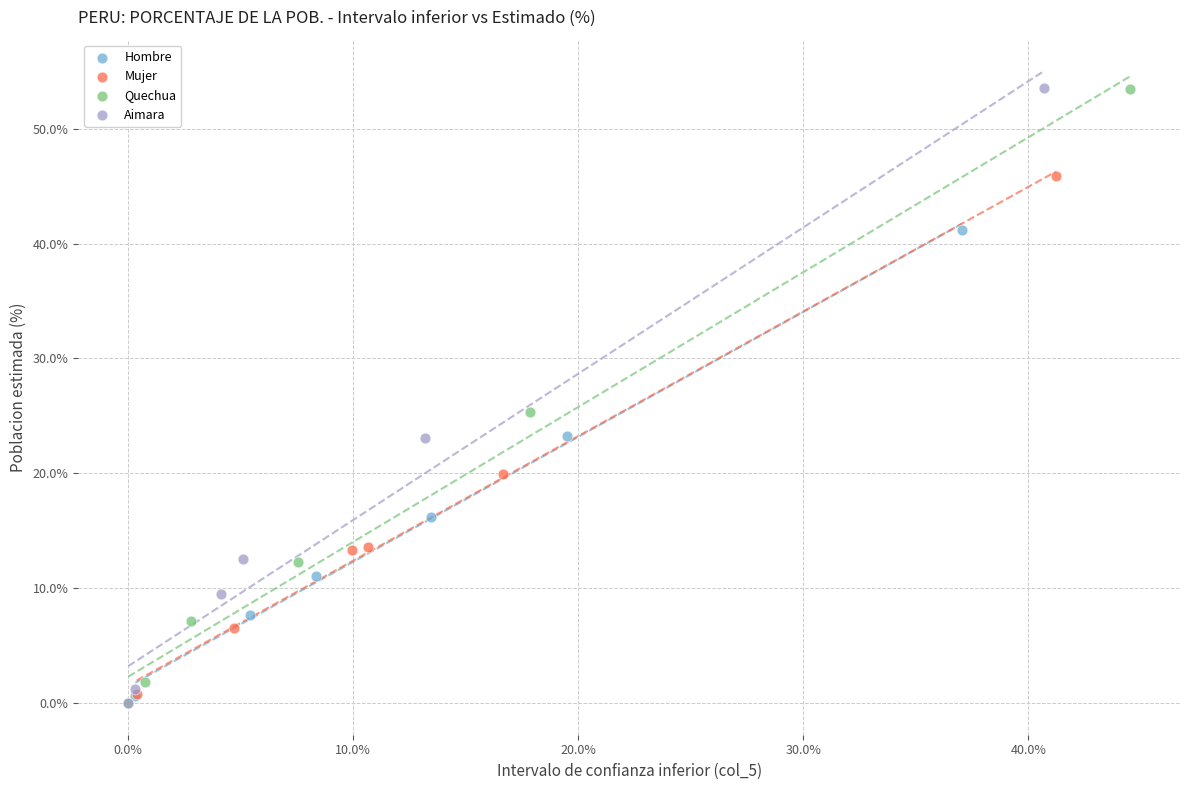

Which series has the widest spread of Y values?

Aimara